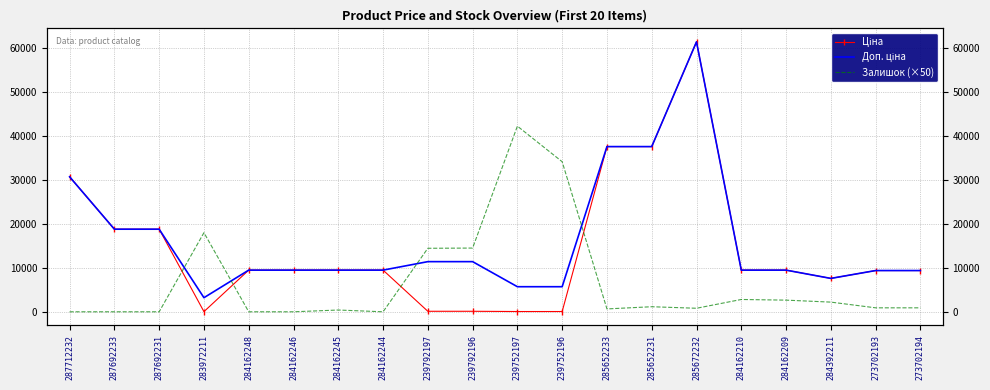

True or false: Залишок (×50) has more than 0 interior local peaks.

True